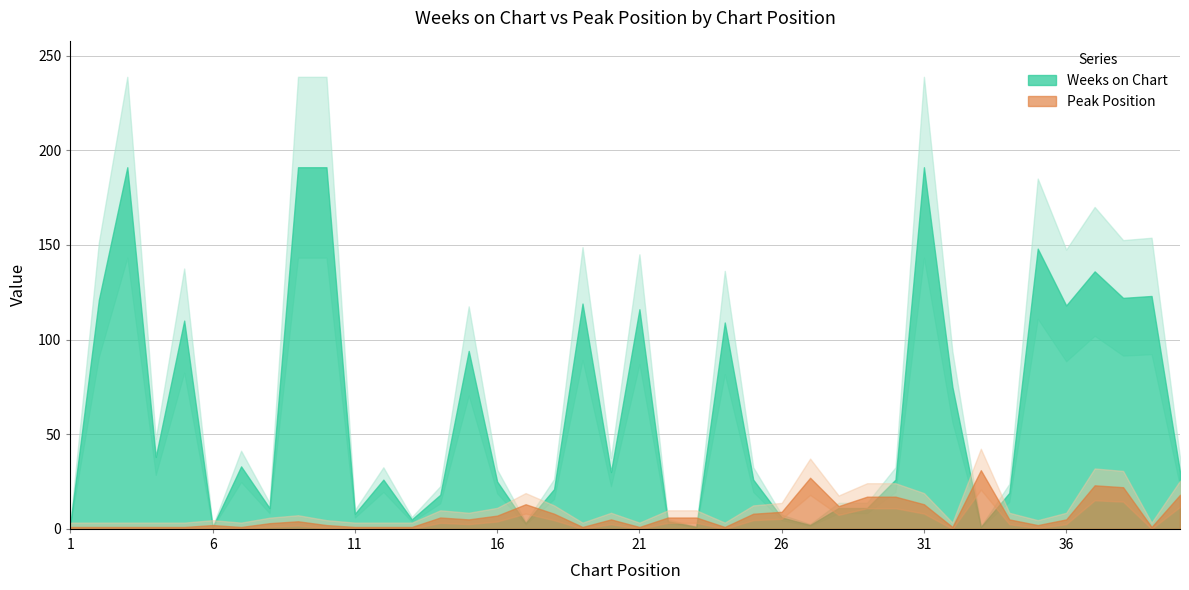

What is the difference between the second highest and second lowest values in the Peak Position series?

26